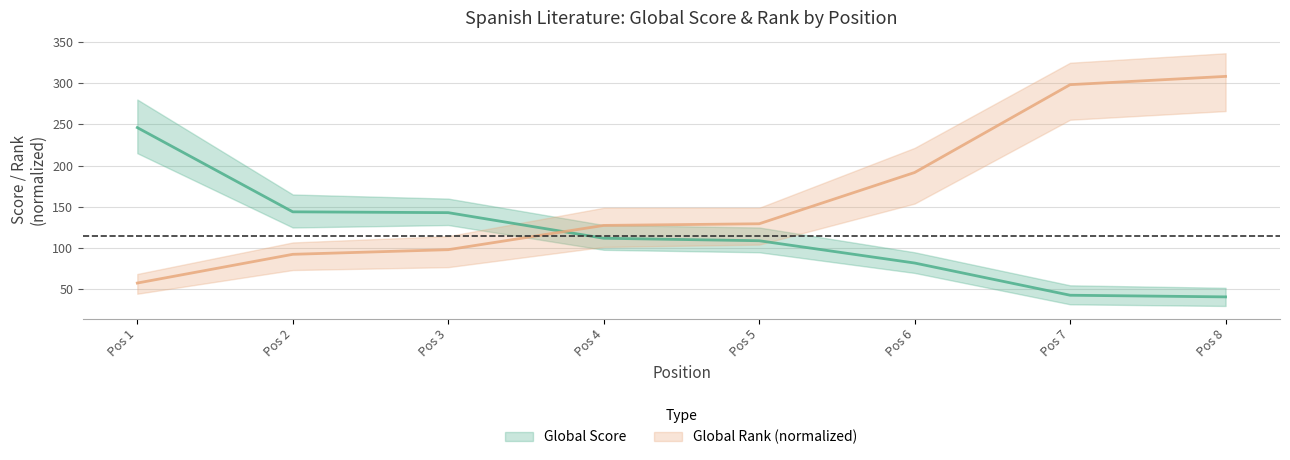

Between Pos 5 and Pos 3, which is larger?

Pos 3